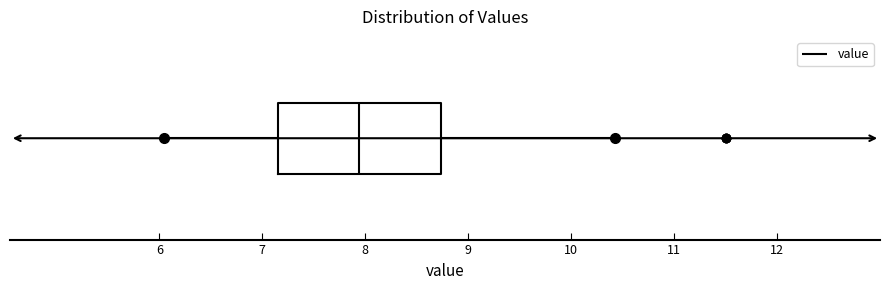

Where does the left whisker of the box end on the x-axis? The values are not printed on the chart, so give them approximately, as read against the axis.

6.1